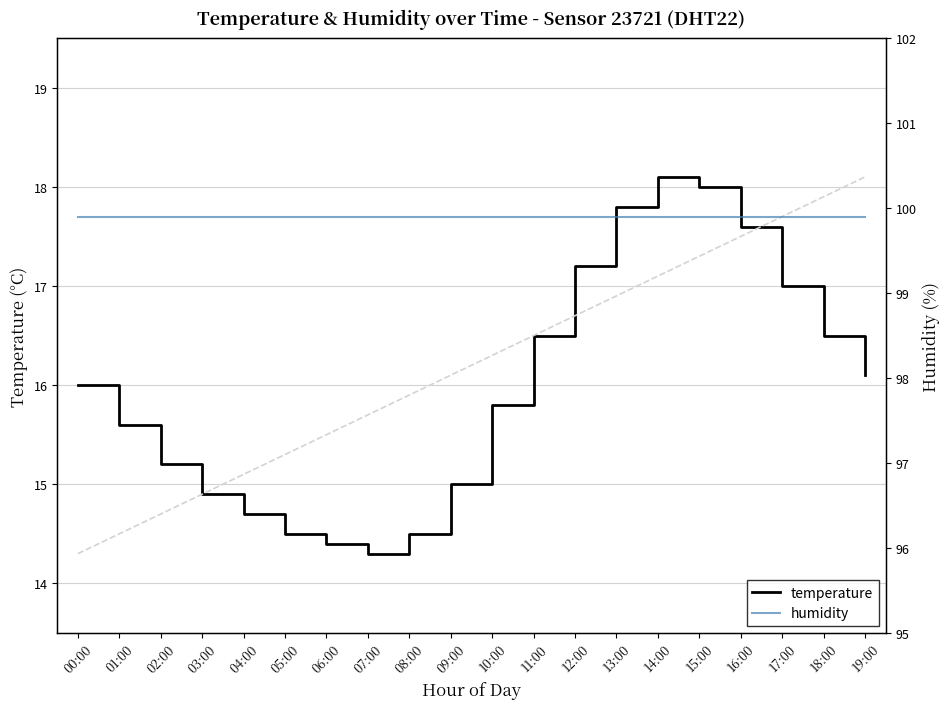

Which category has the lowest value across all series?

07:00